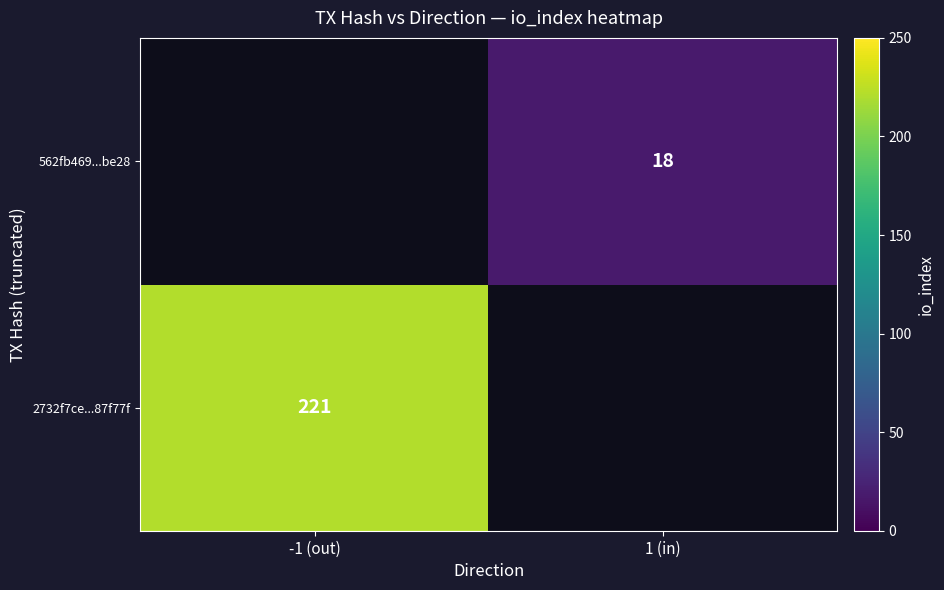

The 562fb469...be28 series shows 18 at 1 (in). True or false?

True